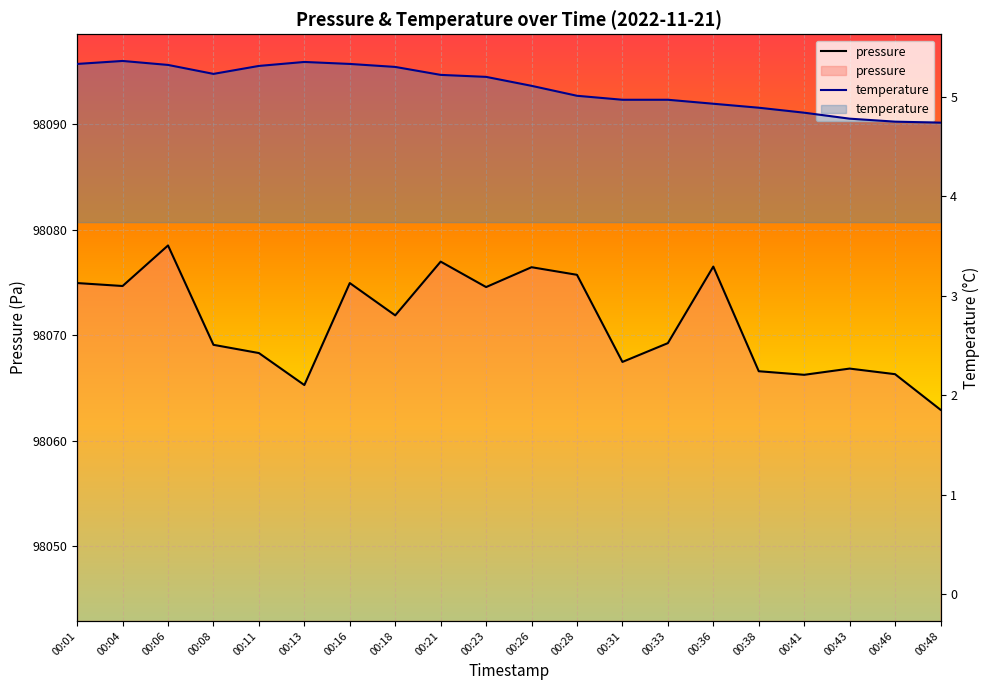

How many interior local valleys does the pressure series have?

6